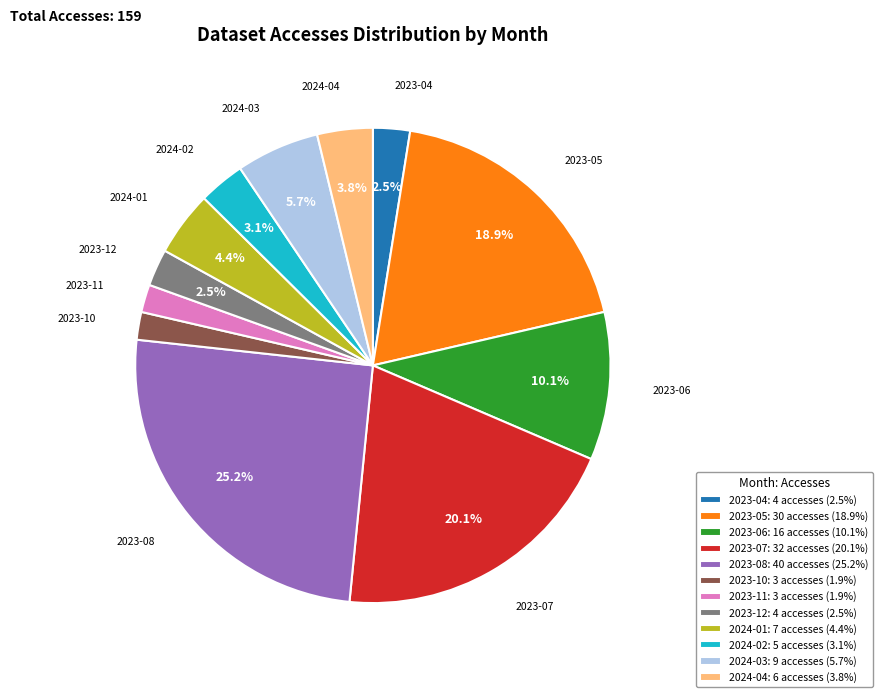

Is the sum of 2024-02 and 2023-12 greater than half?

No